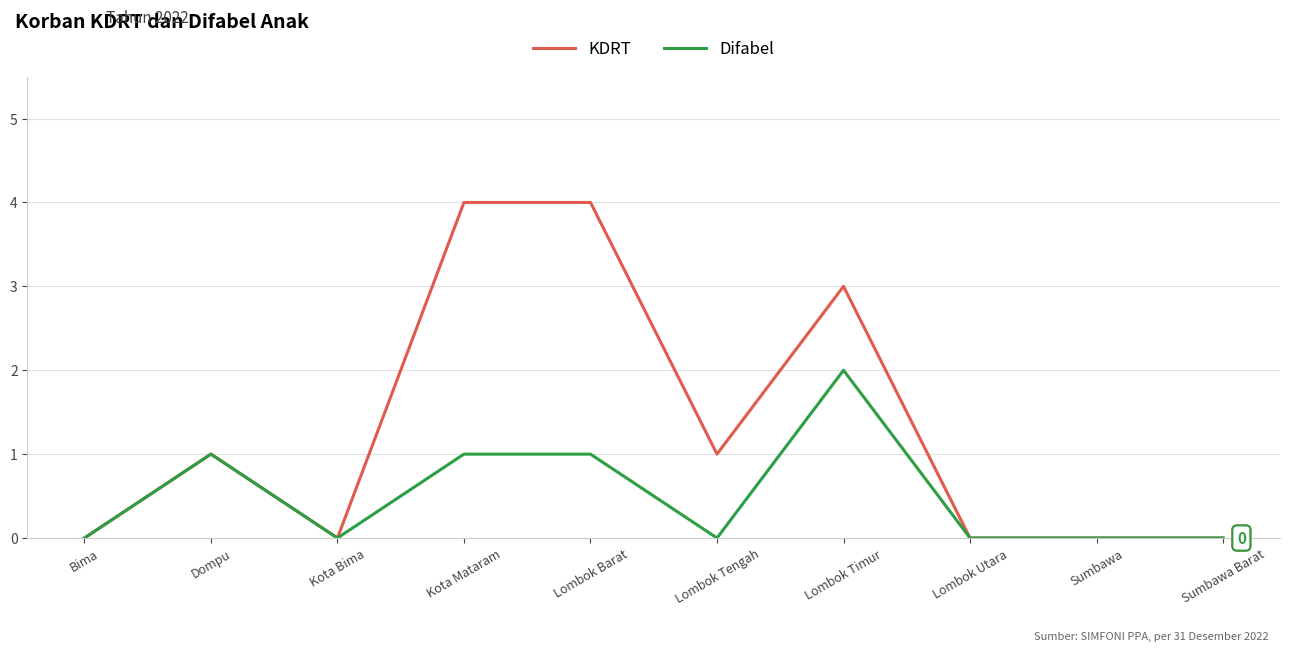

What is the sum of the KDRT values at Lombok Timur and Dompu?

4